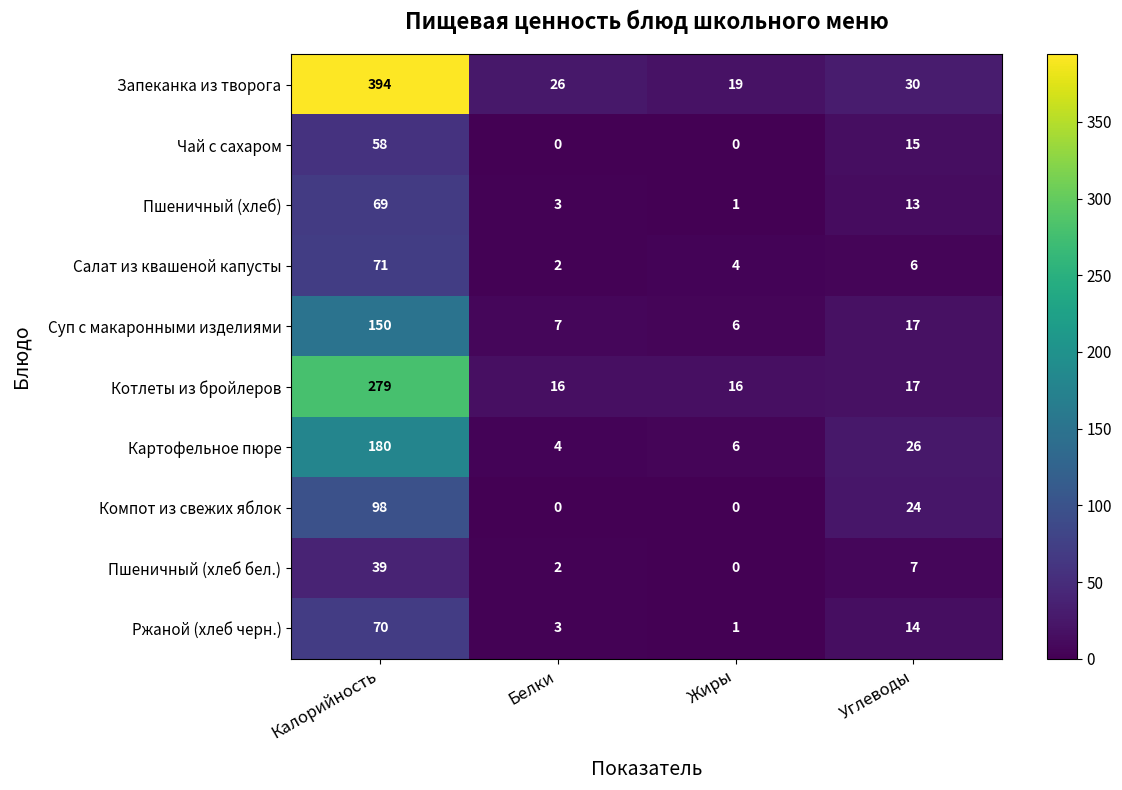

Is it true that Салат из квашеной капусты equals 71 at Калорийность?

True